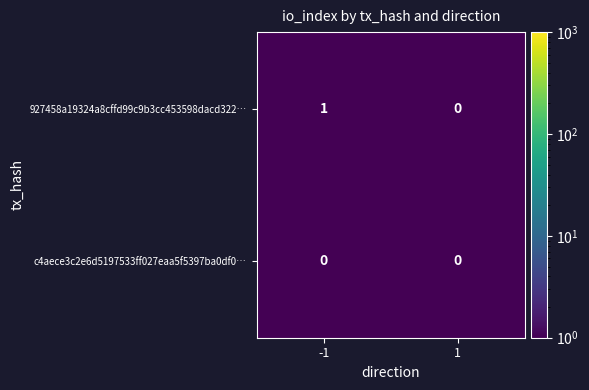

Reading right to left, list all the values displayed in this chart.

927458a19324a8cffd99c9b3cc453598dacd322…: 1=0	-1=1
c4aece3c2e6d5197533ff027eaa5f5397ba0df0…: 1=0	-1=0